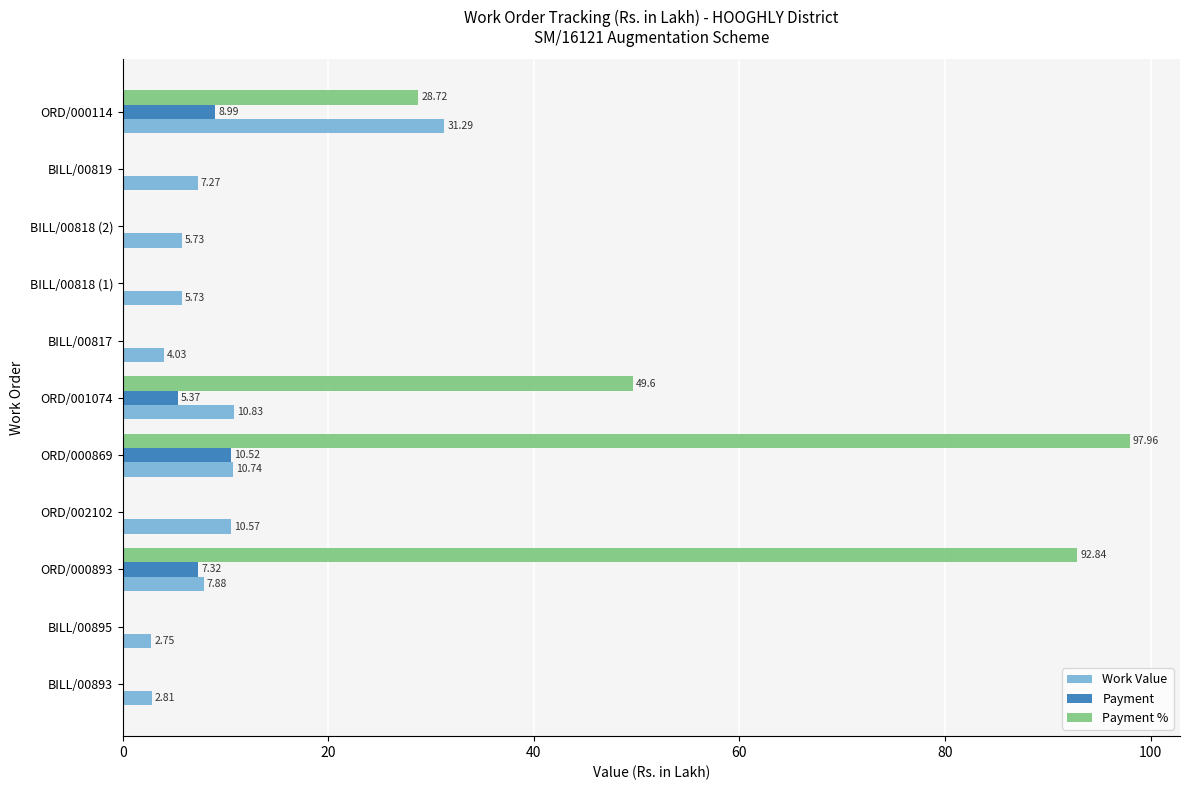

What is the greatest value displayed?

98.0